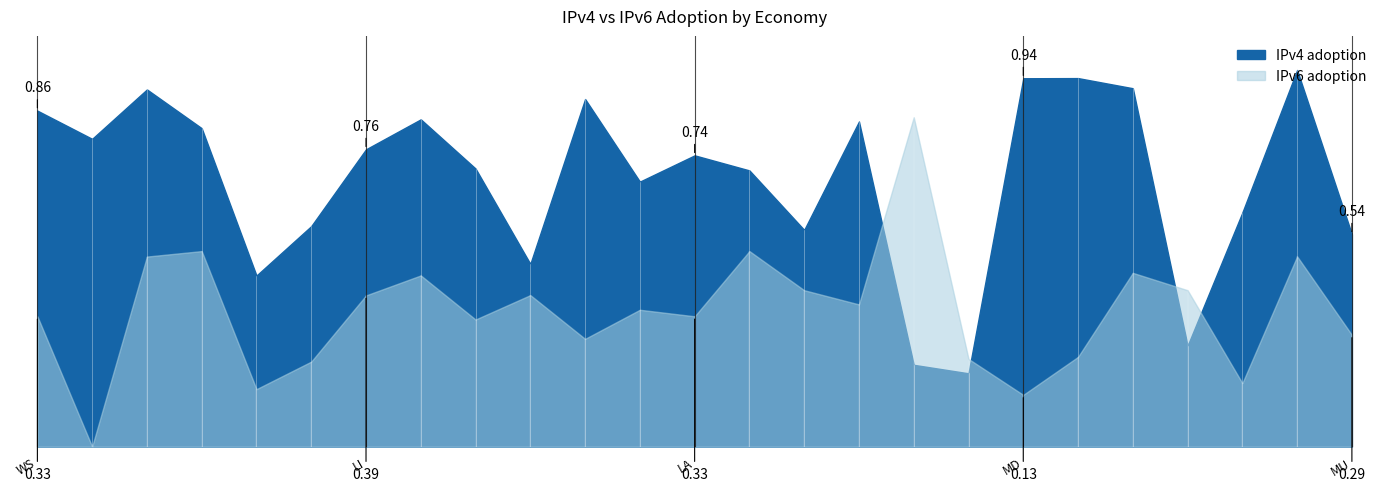

Is the value of IPv6 adoption at PA greater than the value of IPv4 adoption at DK?

No